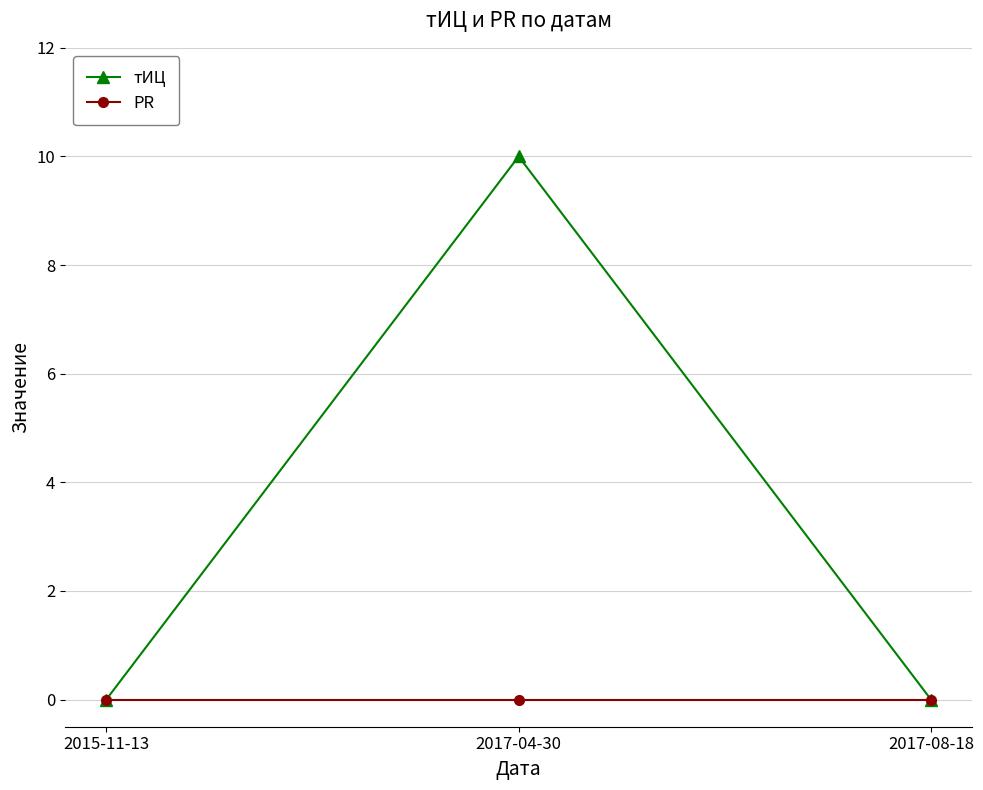

Reading right to left, transcribe all the data shown in this chart.

тИЦ: 2017-08-18=0	2017-04-30=10	2015-11-13=0
PR: 2017-08-18=0	2017-04-30=0	2015-11-13=0